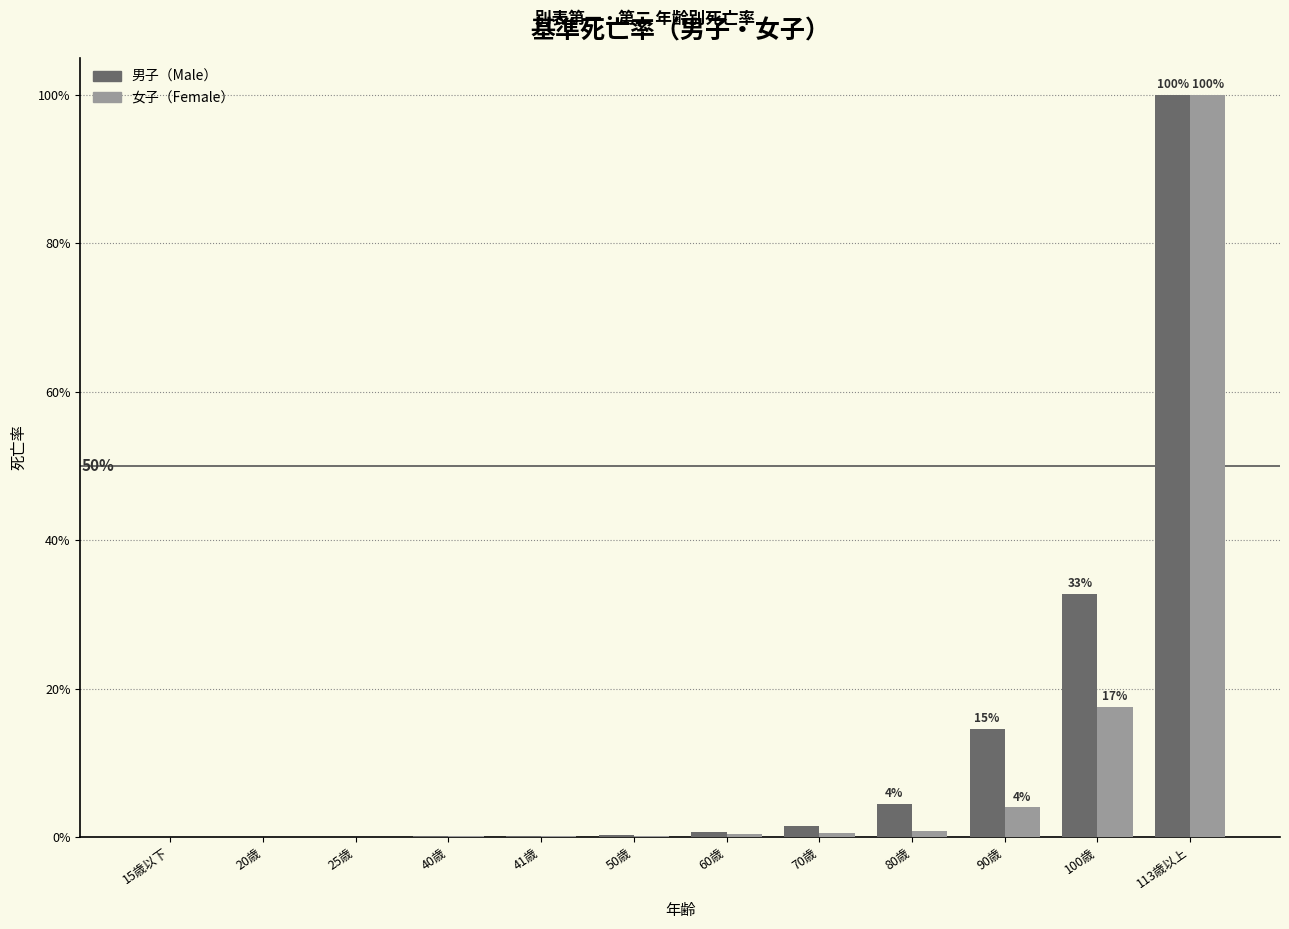

Are the bars grouped side by side (vs. stacked)?

Yes